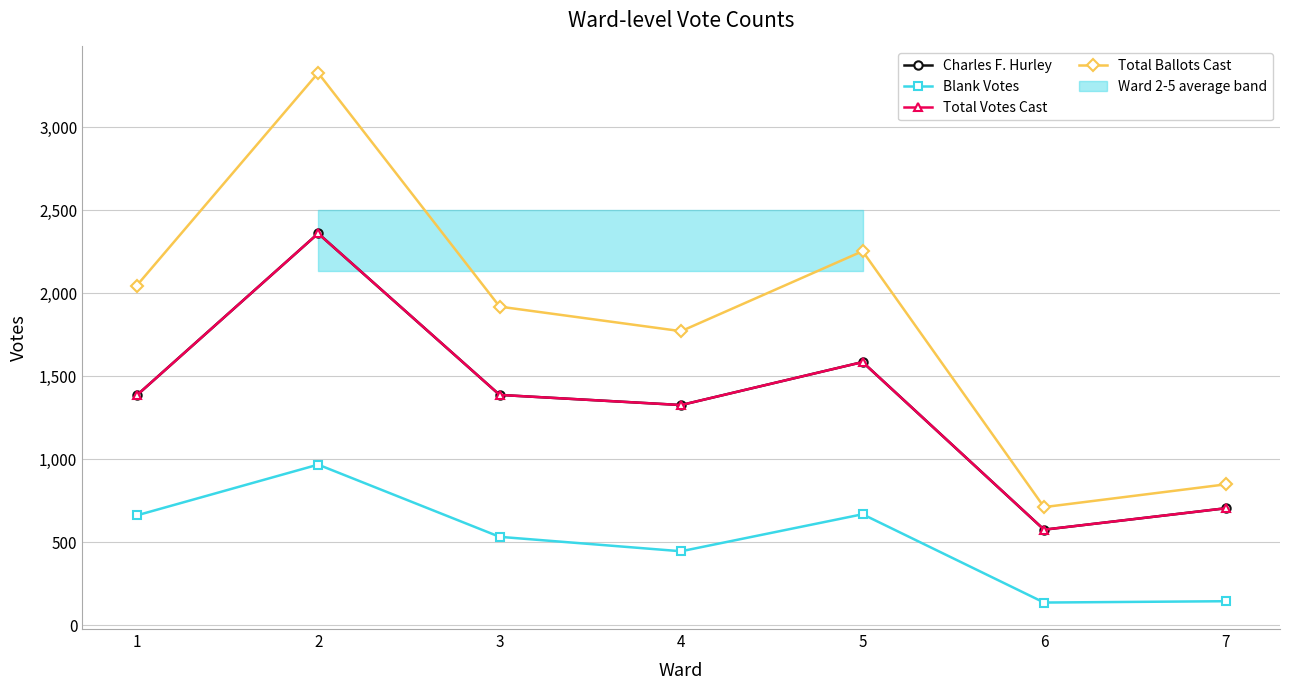

True or false: Total Votes Cast and Blank Votes intersect in this chart.

False